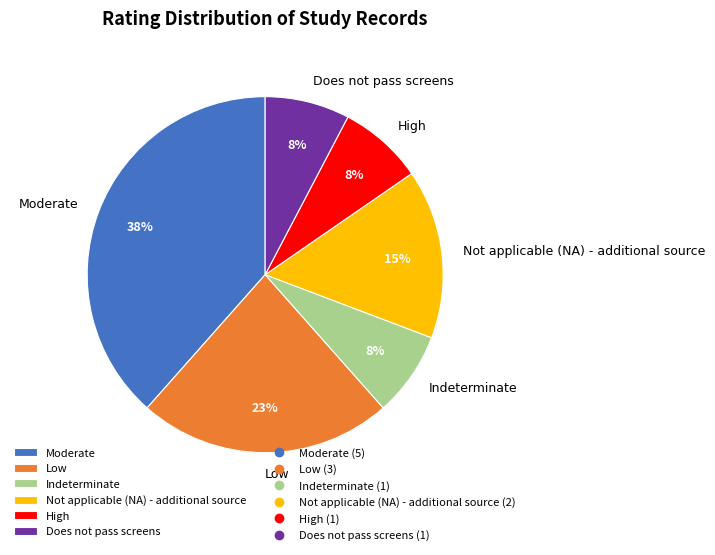

Is the sum of Does not pass screens and Not applicable (NA) - additional source greater than half?

No